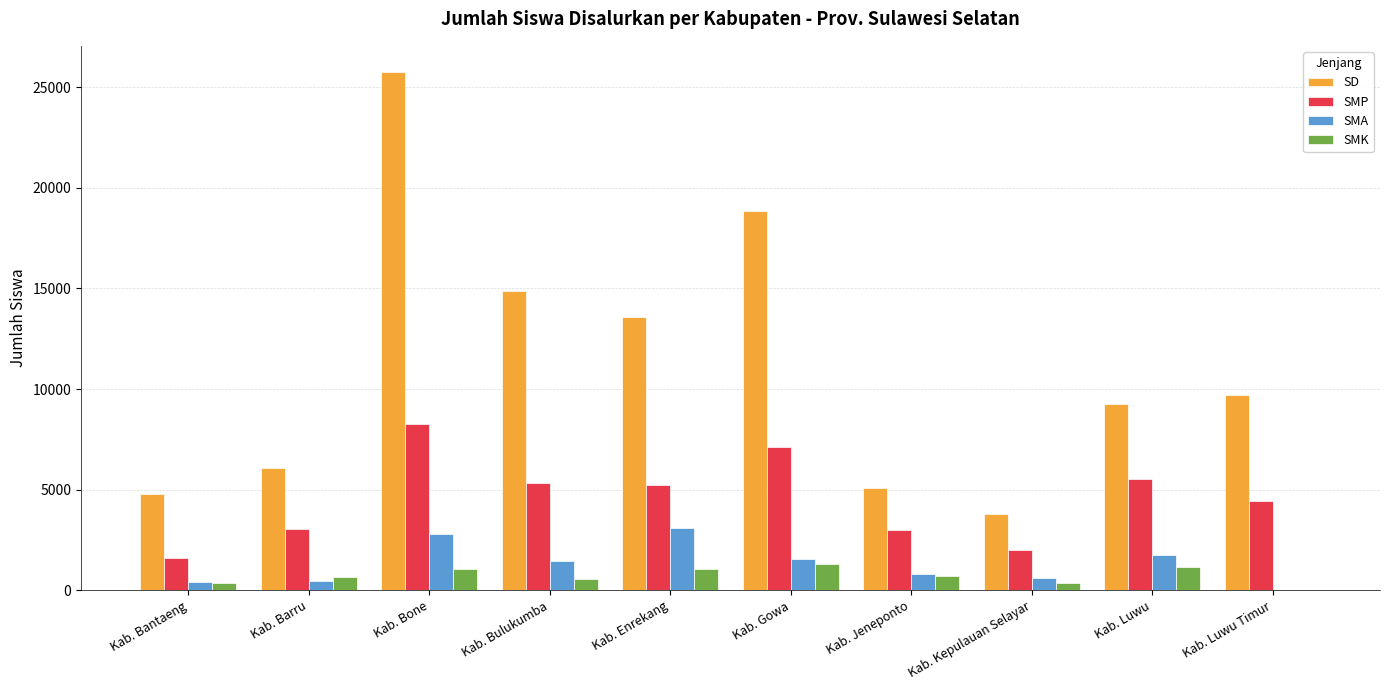

True or false: SMP has a value of 11598 at Kab. Gowa.

False